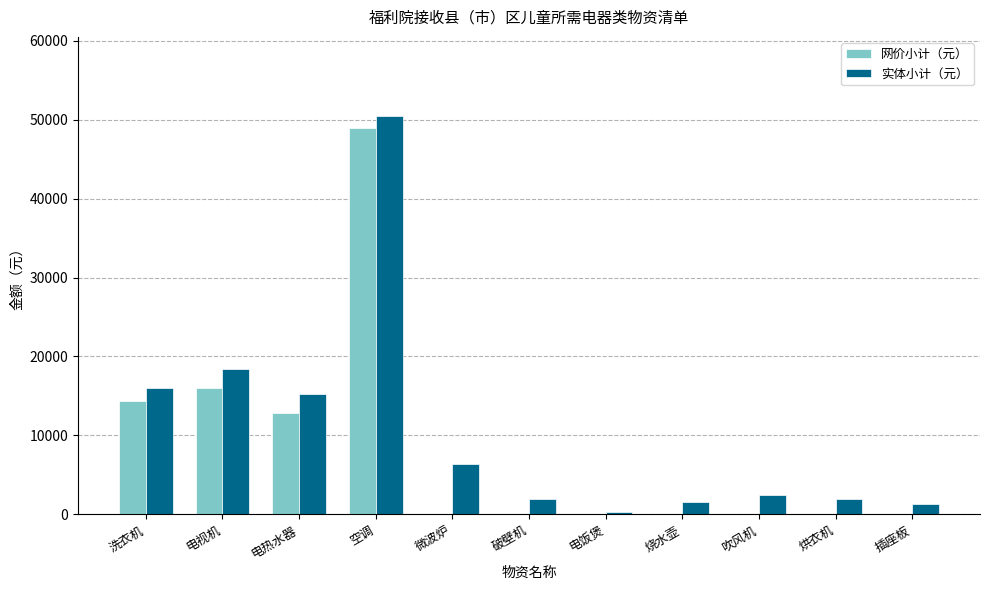

What is the sum of the 网价小计（元） values at 洗衣机 and 破壁机?

14392